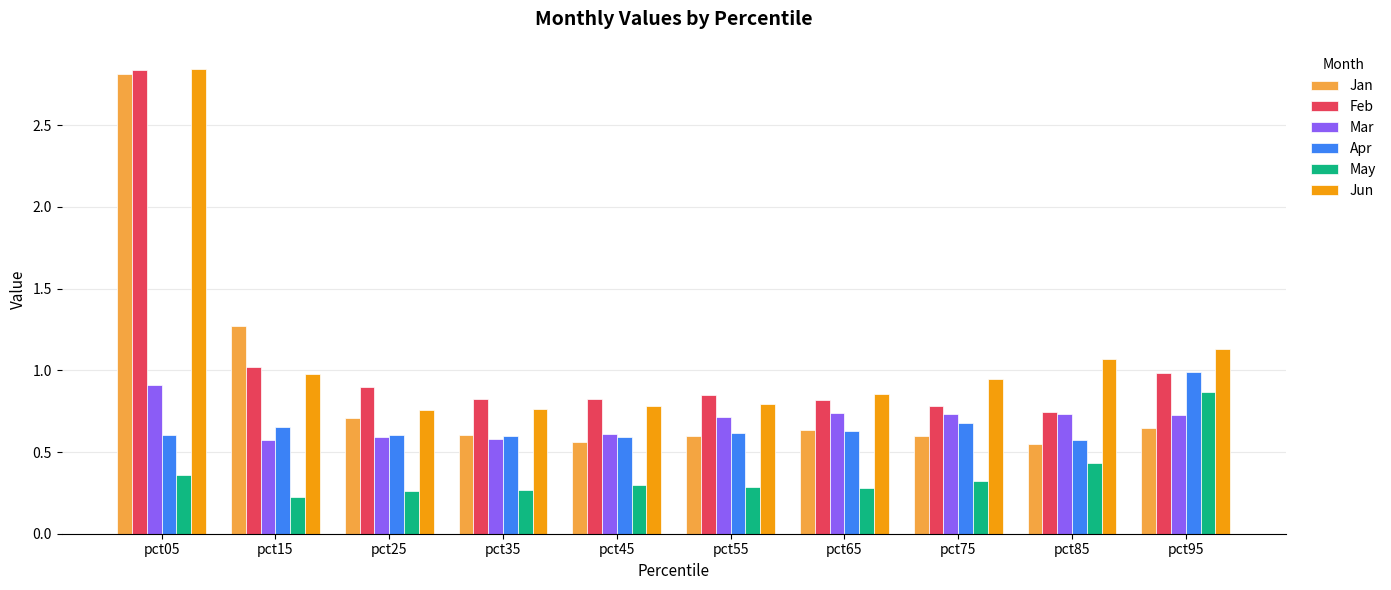

Which series has the widest spread of values?

Jan